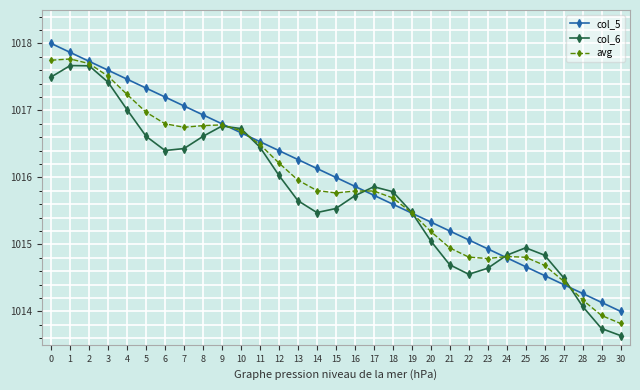

True or false: avg has a value of 675.1 at 11.

False